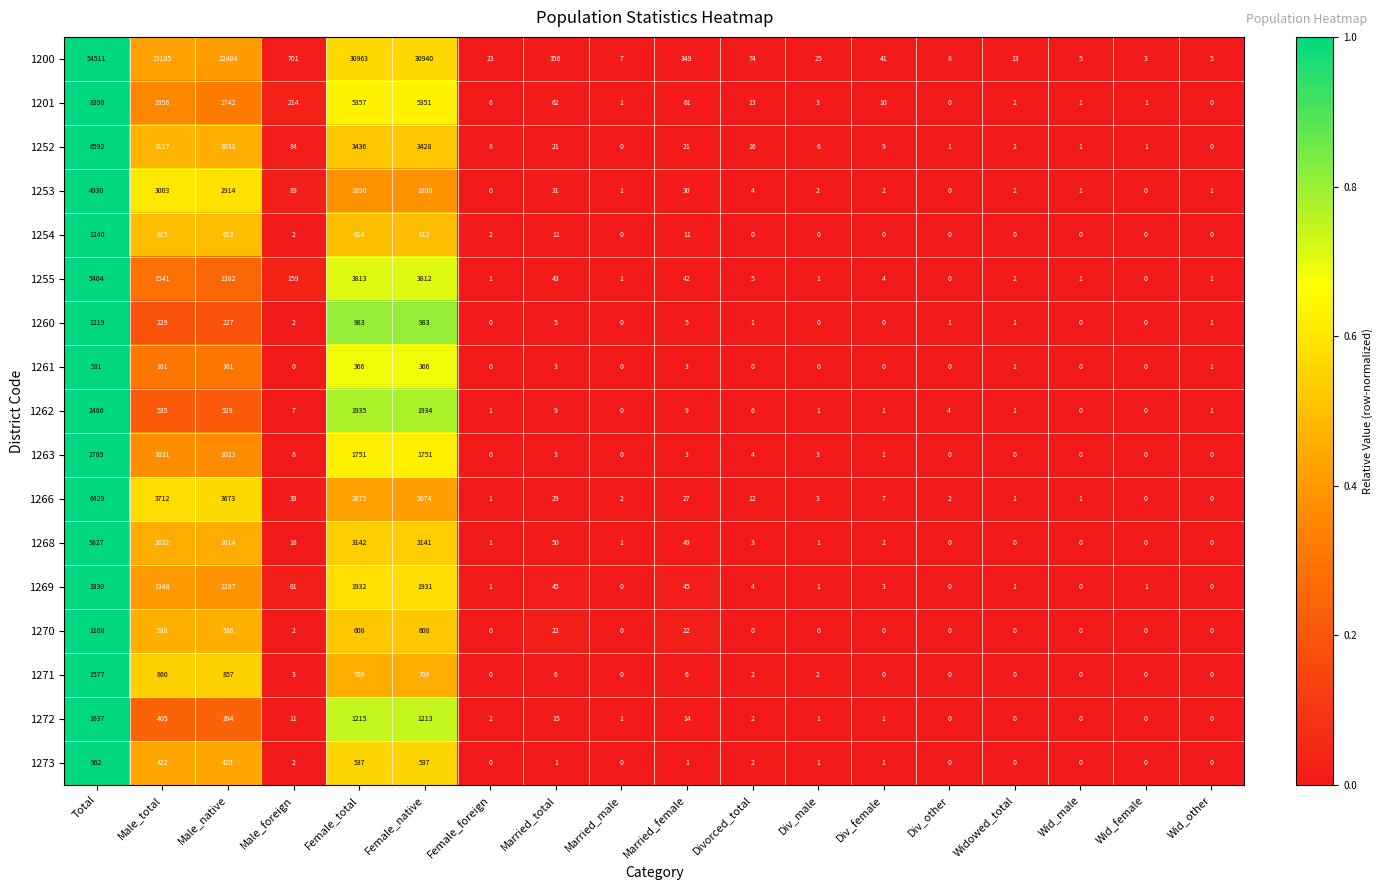

How many distinct data groups are displayed?

17